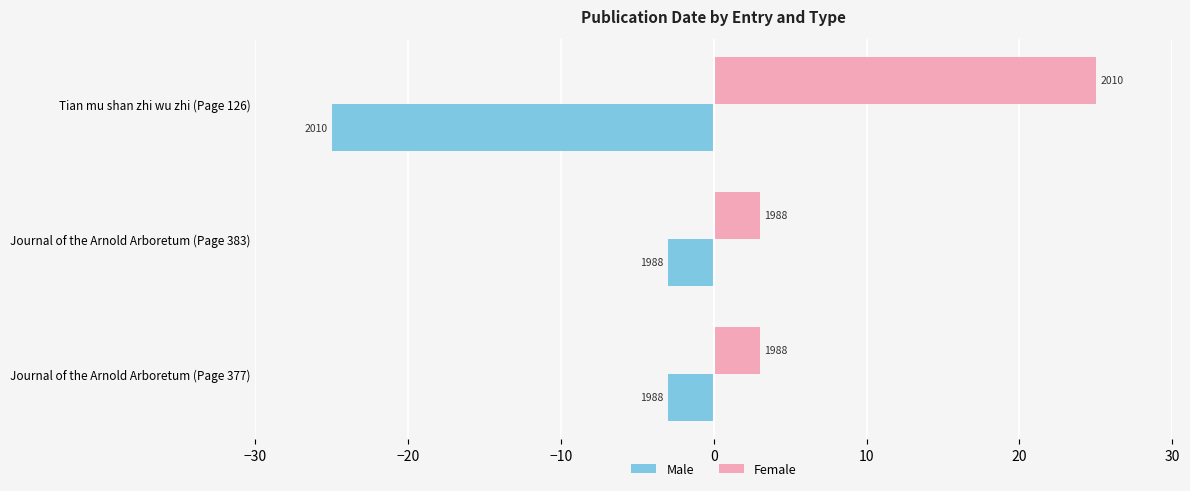

How many bars are there in each group?

2